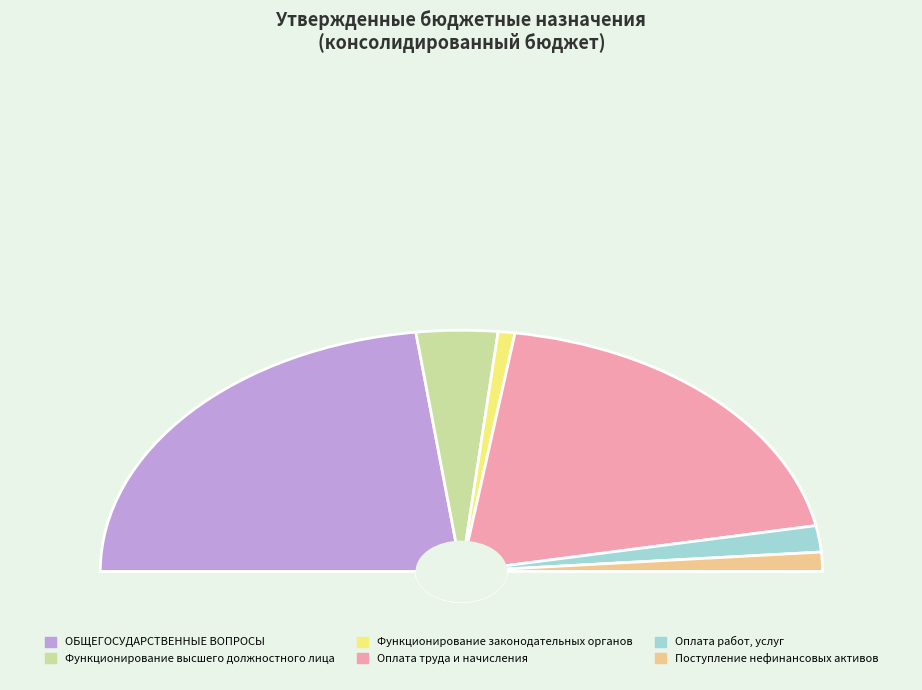

To the nearest percent, what is the difference between the largest and smallest slice percentages?

44%